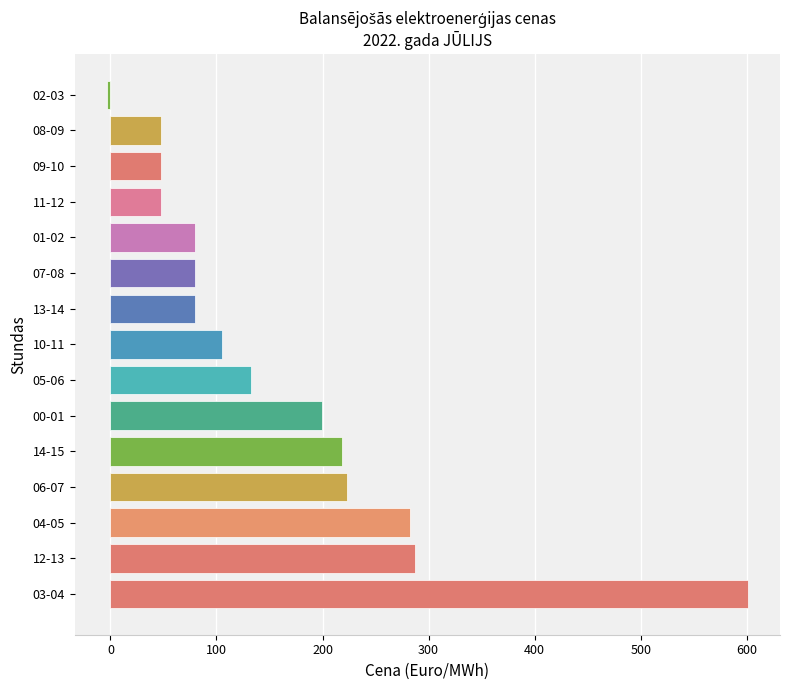

Count the number of categories in the chart.

15